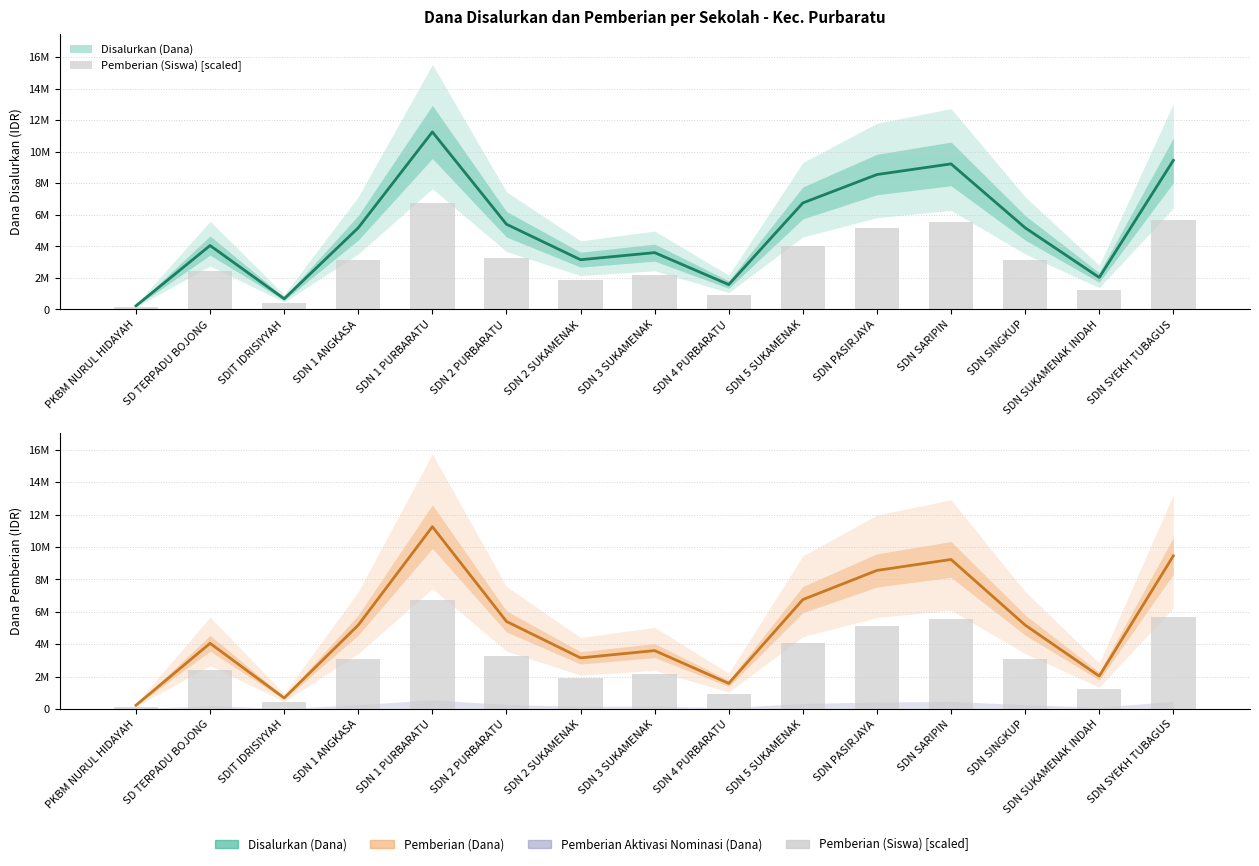

How many categories are shown in the chart?

15